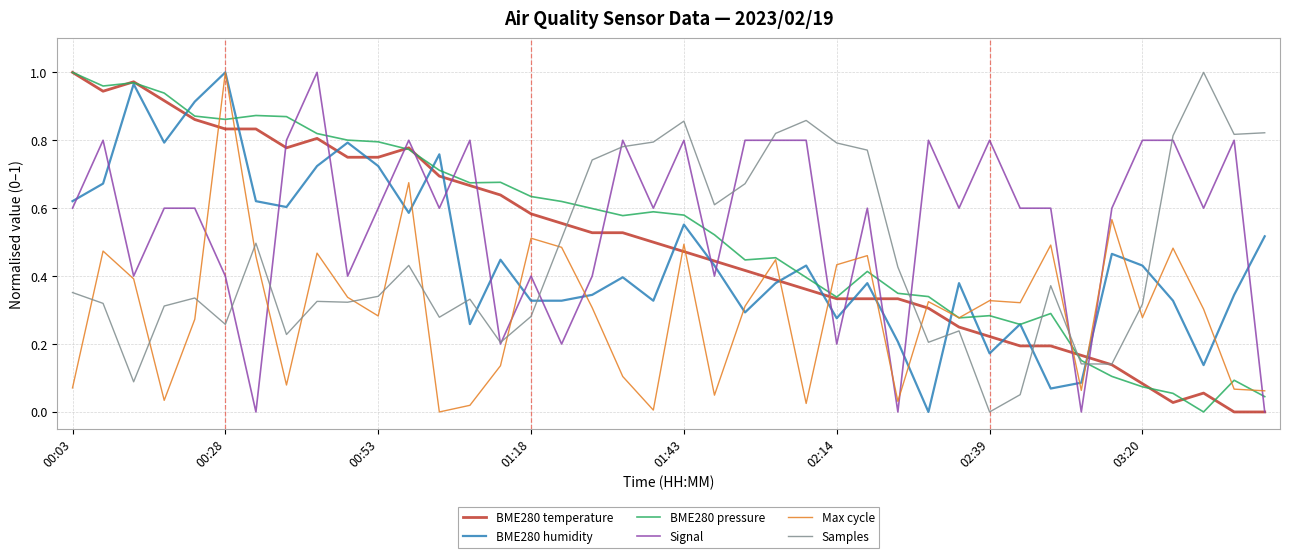

Which series ends up on top after the final intersection of Max cycle and BME280 temperature?

Max cycle